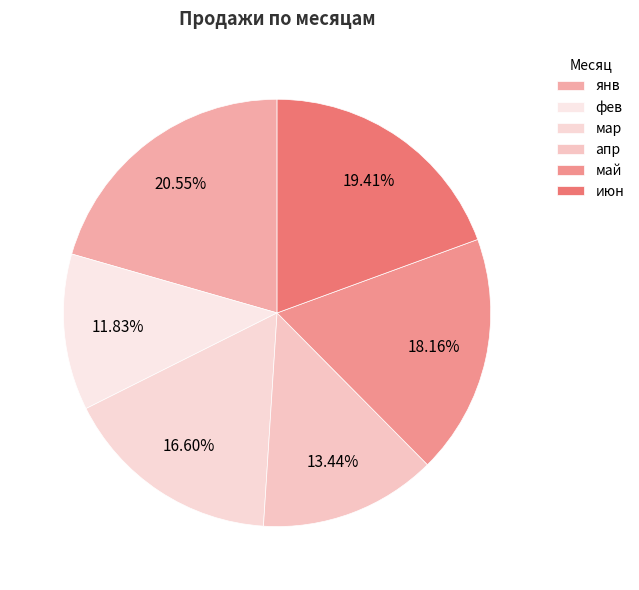

Does мар account for over 50% of the chart?

No